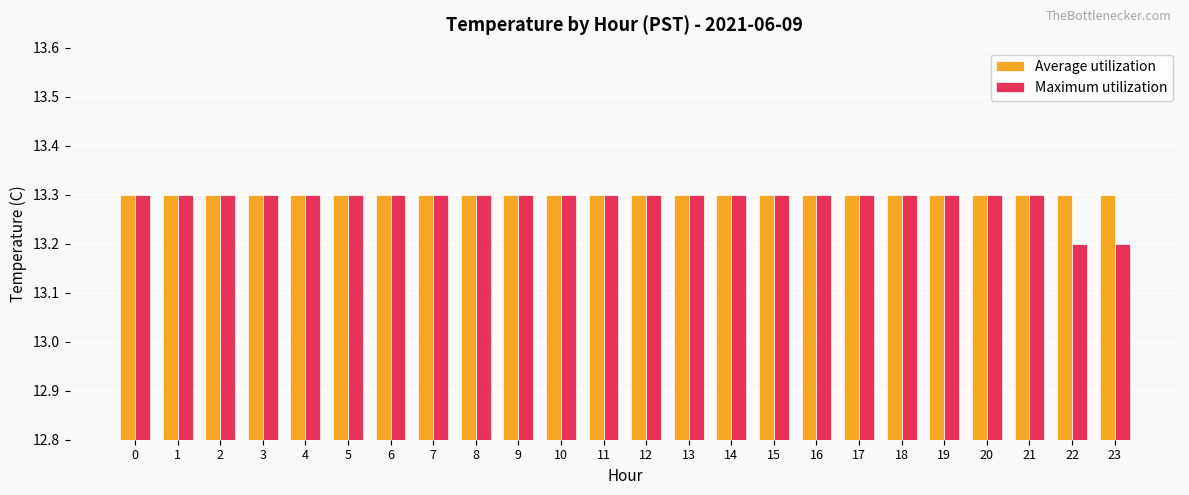

Which series has the largest range (max minus min)?

Maximum utilization